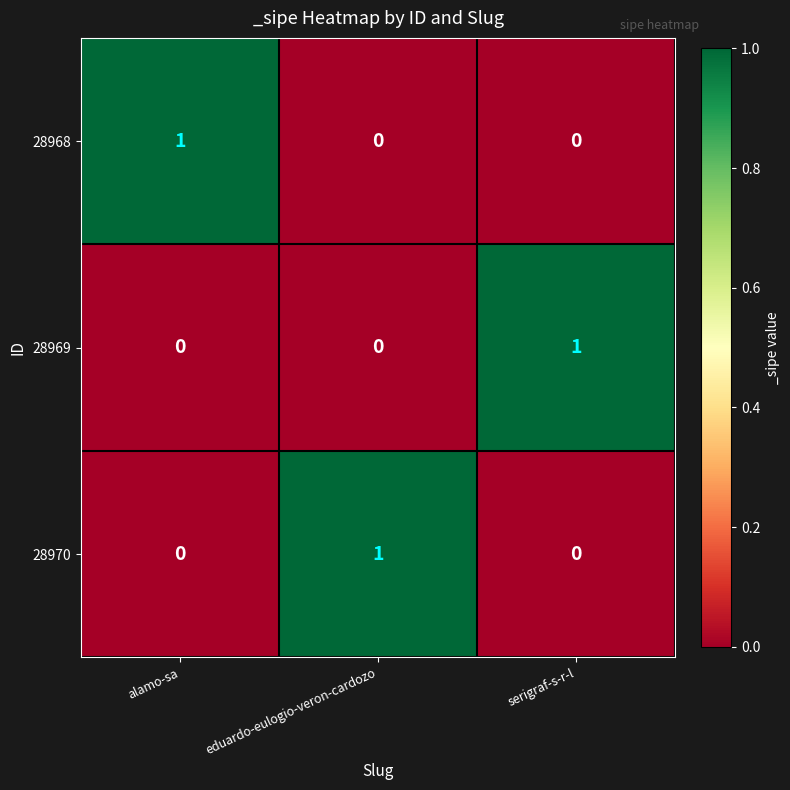

Is the value of 28970 at eduardo-eulogio-veron-cardozo greater than the value of 28969 at alamo-sa?

Yes